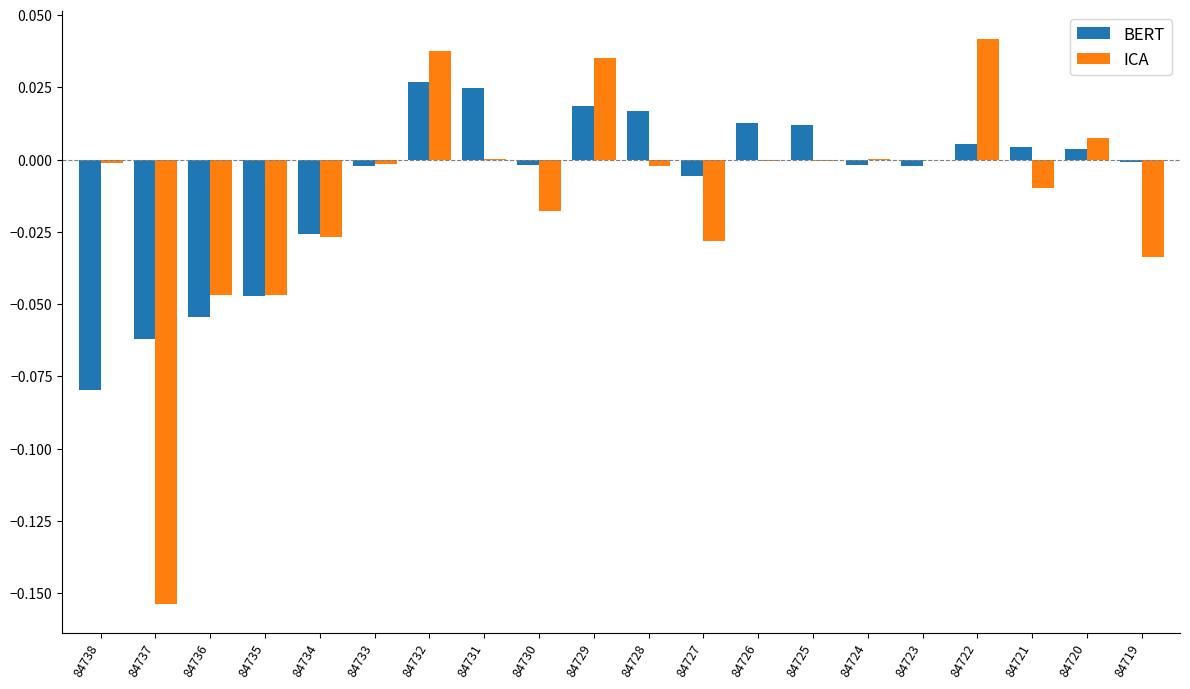

Which series changed the most between 84735 and 84723?

ICA